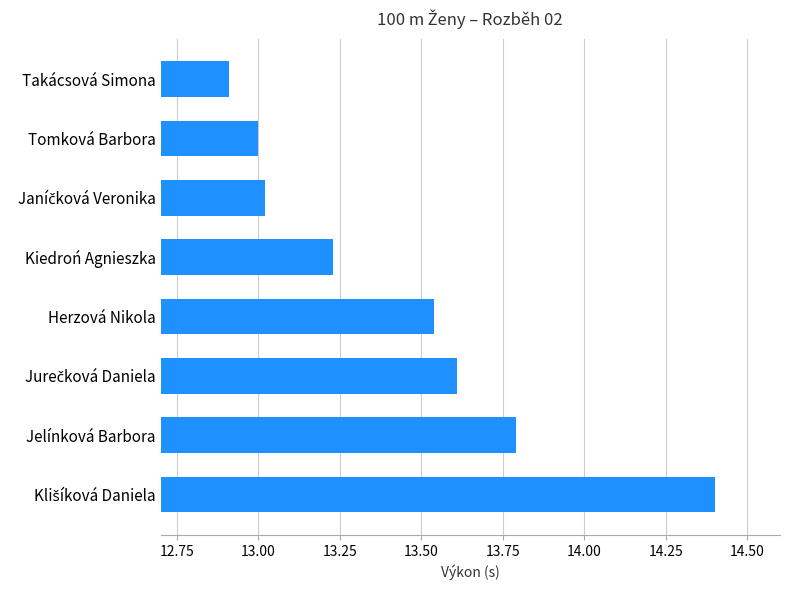

Approximately how many times larger is the value at Tomková Barbora compared to Kiedroń Agnieszka?

1.0